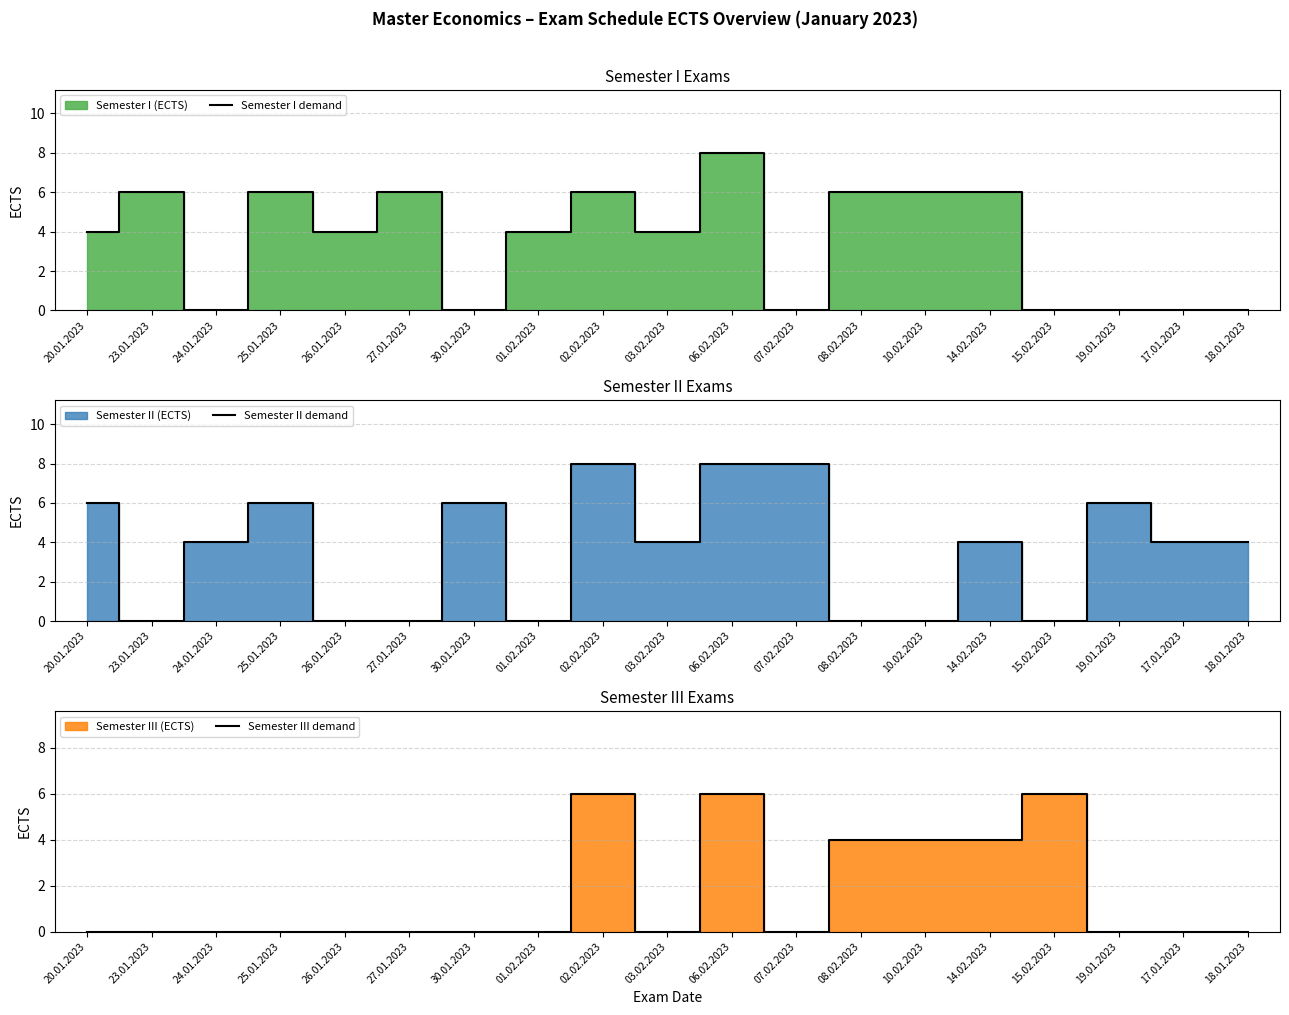

True or false: Semester III demand and Semester II demand intersect in this chart.

True